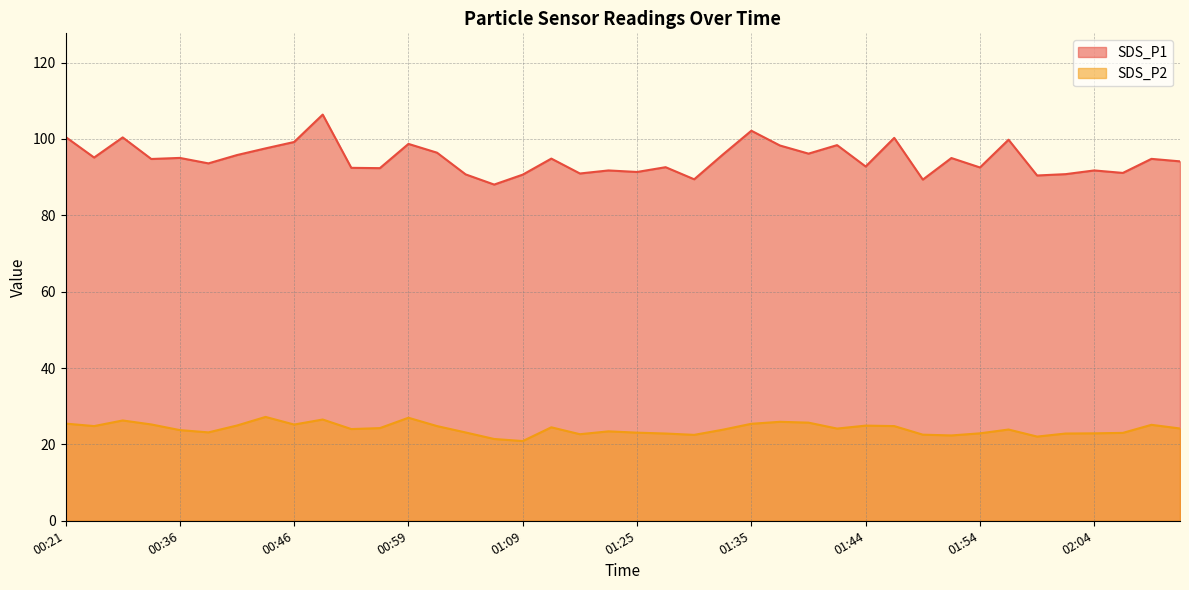

What is the difference between the SDS_P2 values at 01:37 and 02:02?

3.1